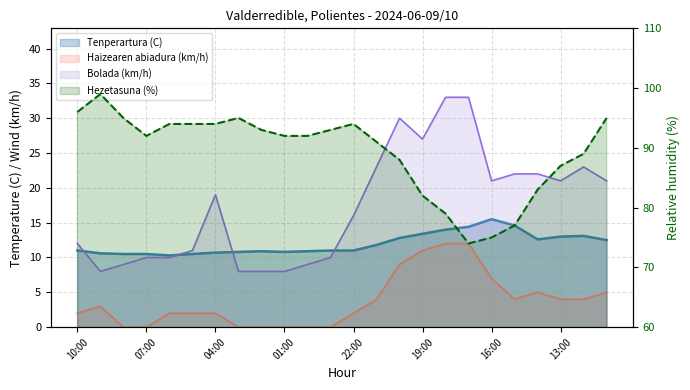

True or false: Haizearen abiadura (km/h) and Tenperartura (C) cross at least once.

False